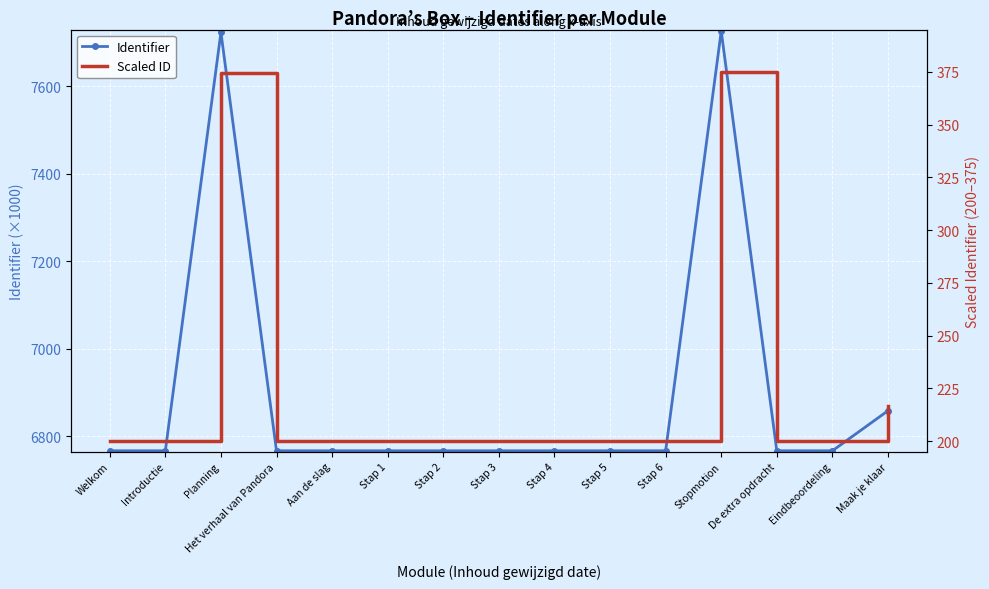

Where is Identifier nearest to the value 7246?

Maak je klaar